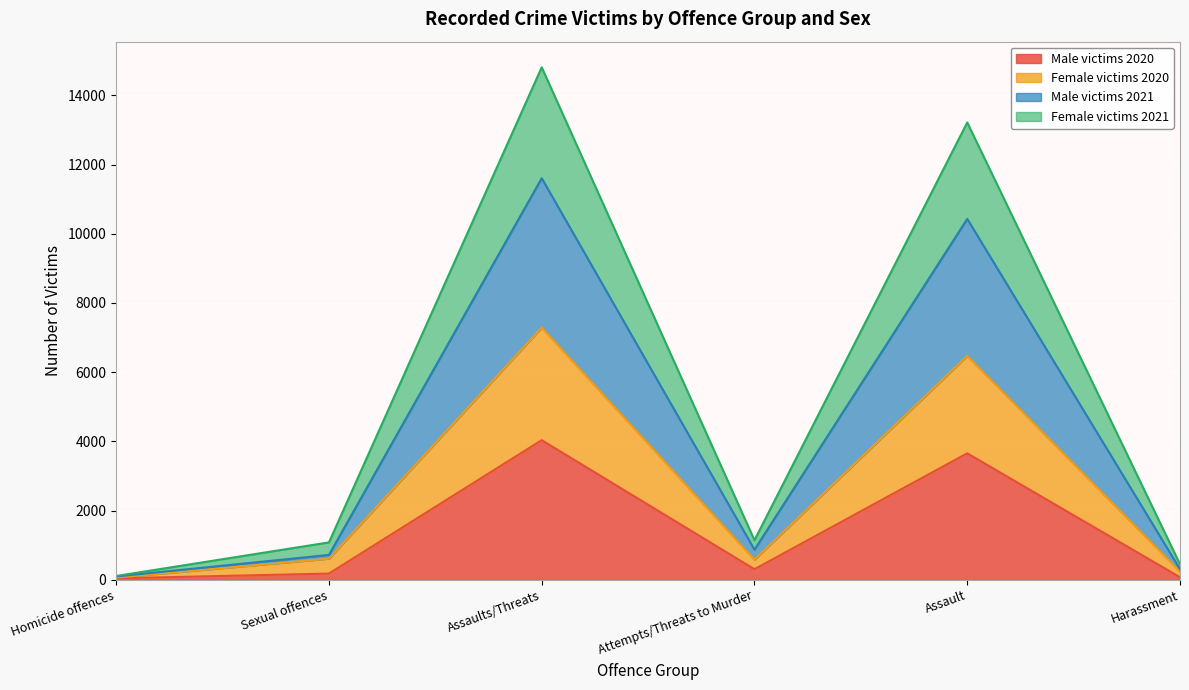

What is the highest value of the Male victims 2020 series?

4035